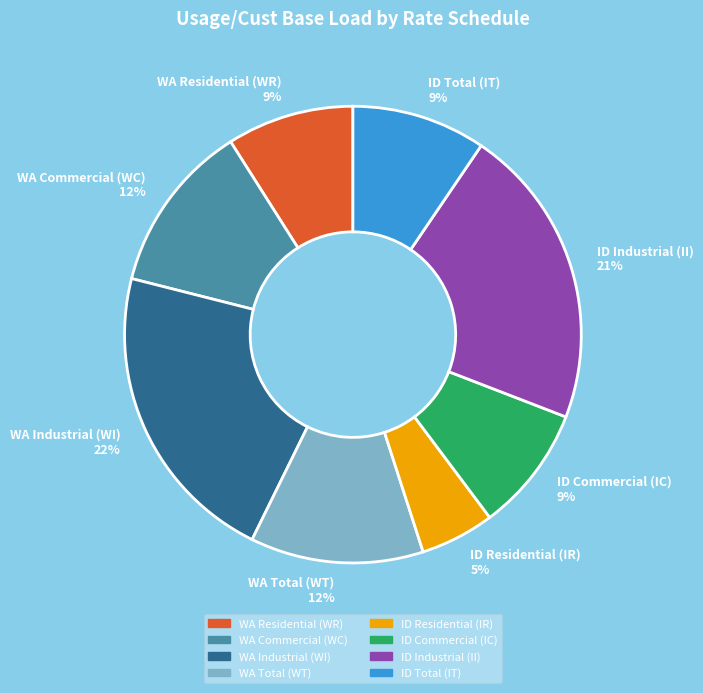

True or false: WA Industrial (WI) 22% accounts for 22% of the total.

True